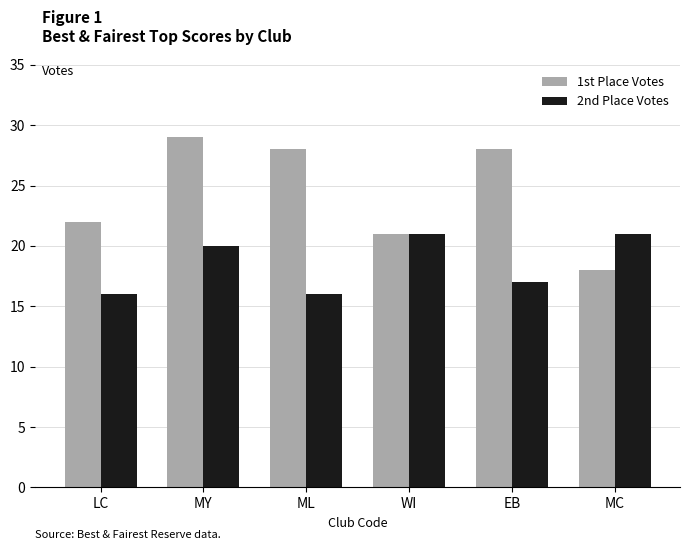

Which series has the widest spread of values?

1st Place Votes